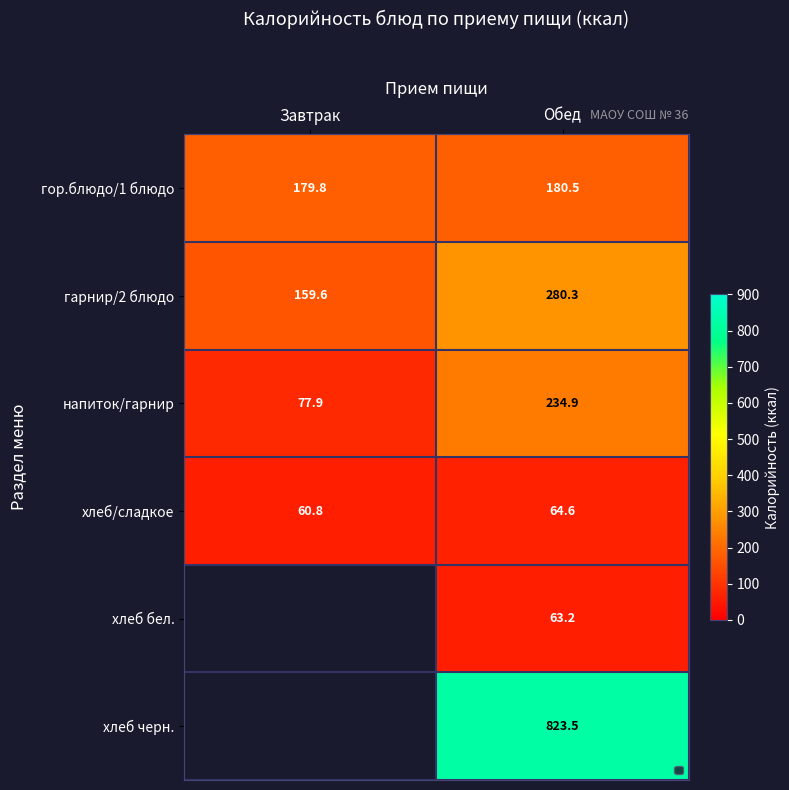

Which category has the lowest value across all series?

Завтрак